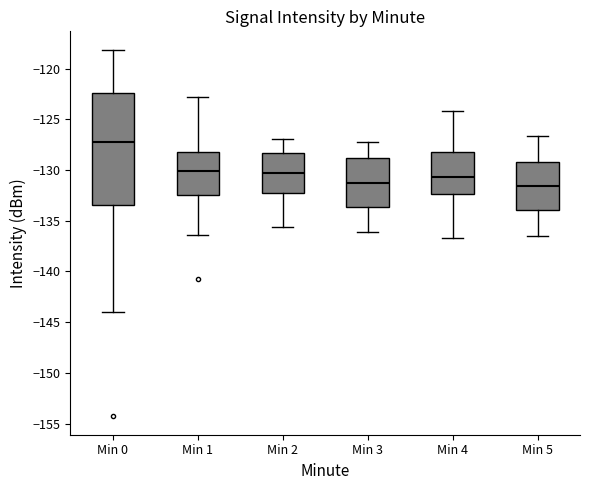

Reading left to right, transcribe this box plot: for each box, give where its median line is, the range the box spans, and where its two whiskers end, as read against the y-axis. The values are not printed on the chart, so give them approximately, as read against the axis.

Min 0: median -127.0, box -133.5 to -122.5, whiskers -144.0 to -118.0
Min 1: median -130.0, box -132.5 to -128.0, whiskers -136.5 to -123.0
Min 2: median -130.0, box -132.0 to -128.5, whiskers -135.5 to -127.0
Min 3: median -131.5, box -133.5 to -129.0, whiskers -136.0 to -127.0
Min 4: median -130.5, box -132.5 to -128.0, whiskers -136.5 to -124.0
Min 5: median -131.5, box -134.0 to -129.0, whiskers -136.5 to -126.5